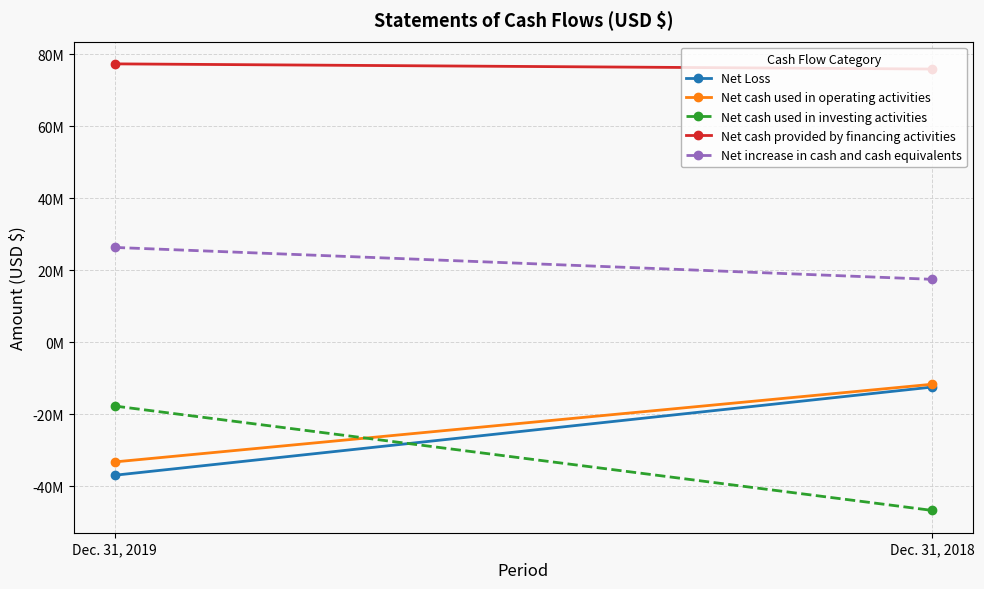

At which category does the chart reach its peak across all series?

Dec. 31, 2019